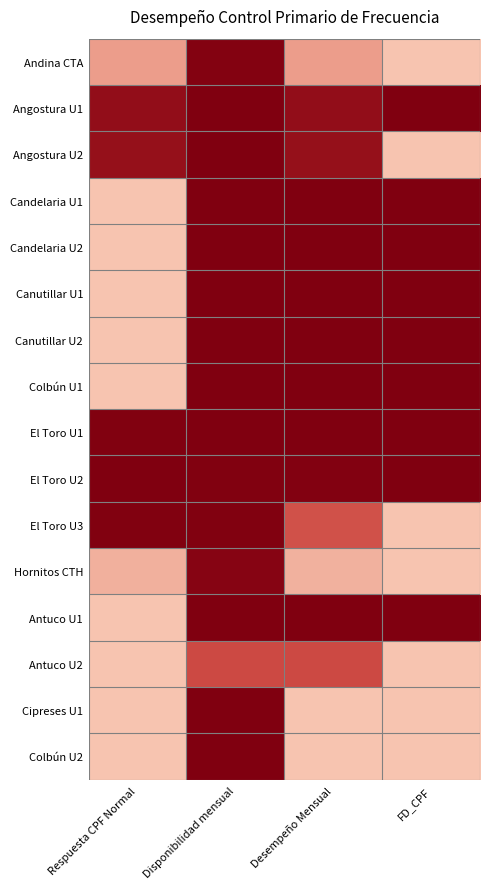

Rank the series at FD_CPF from lowest to highest value.

Andina CTA, Angostura U2, El Toro U3, Hornitos CTH, Antuco U2, Cipreses U1, Colbún U2, Angostura U1, Candelaria U1, Candelaria U2, Canutillar U1, Canutillar U2, Colbún U1, El Toro U1, El Toro U2, Antuco U1